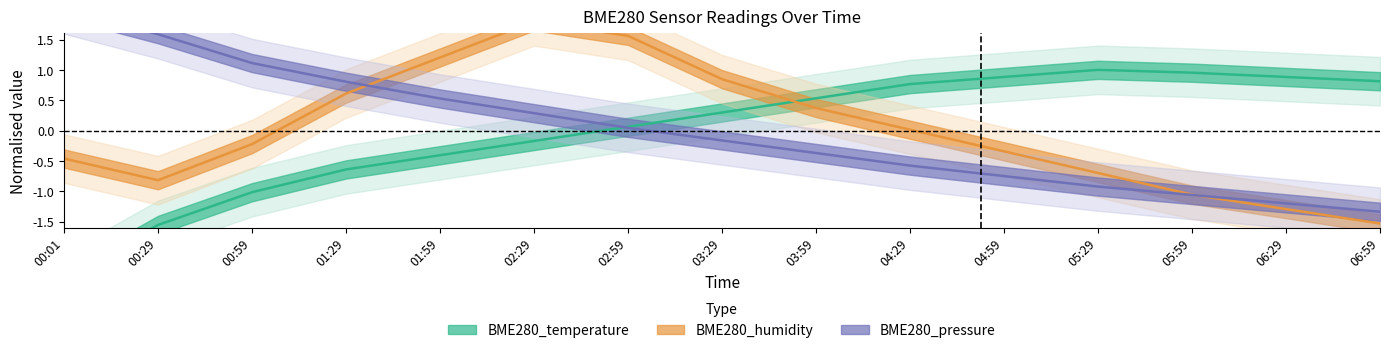

True or false: BME280_pressure has a value of 0.7 at 00:59.

False